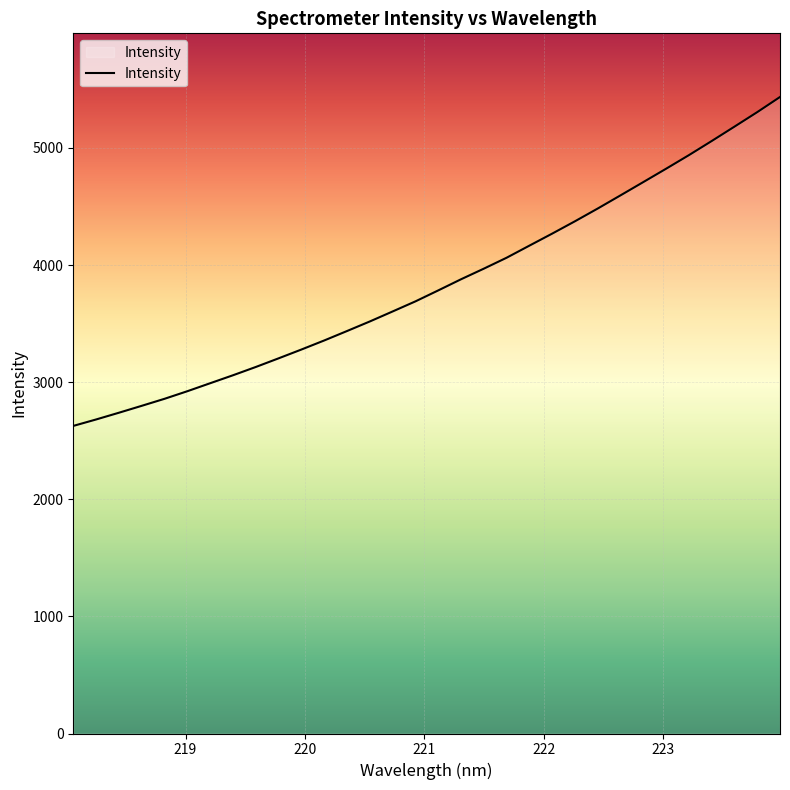

Count the number of values greater than 3783.

16